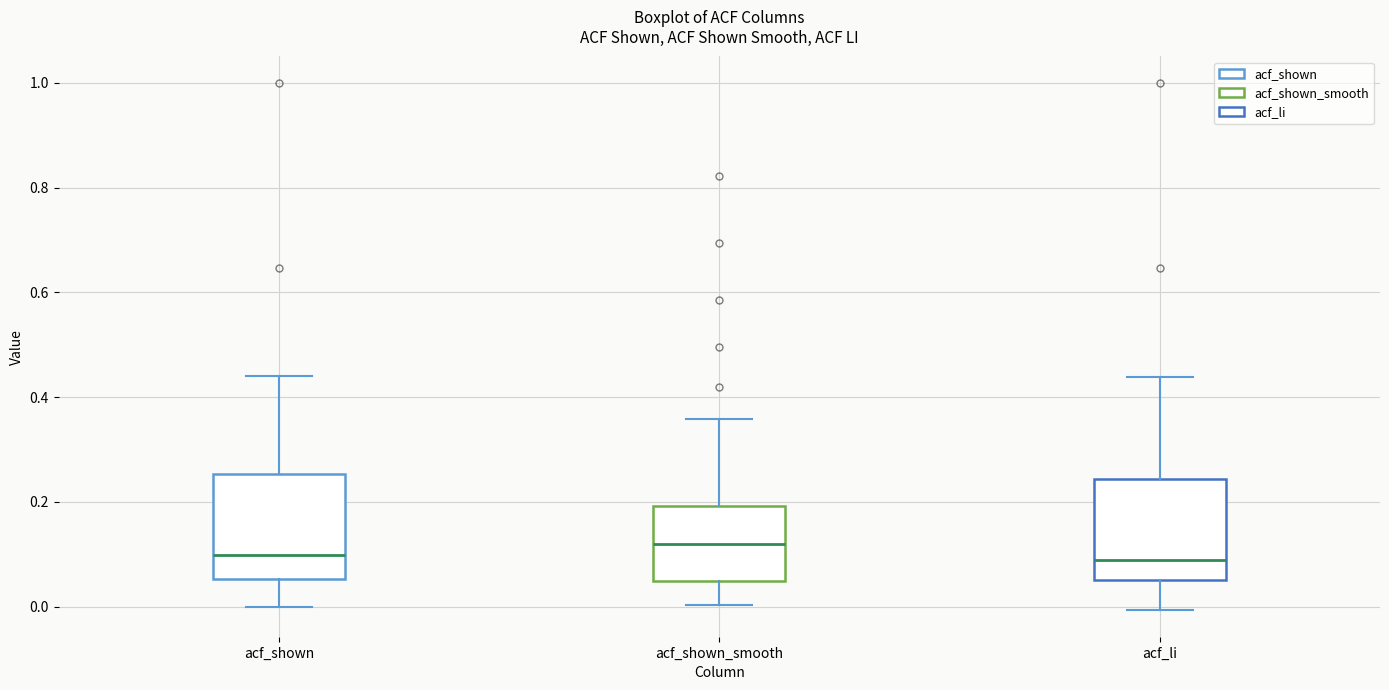

Reading left to right, read every box against the y-axis: the position of its median line, the range the box covers, and the ends of its whiskers. The values are not printed on the chart, so give them approximately, as read against the axis.

acf_shown: median 0.10, box 0.06 to 0.26, whiskers 0.00 to 0.44
acf_shown_smooth: median 0.12, box 0.04 to 0.20, whiskers 0.00 to 0.36
acf_li: median 0.08, box 0.06 to 0.24, whiskers 0.00 to 0.44